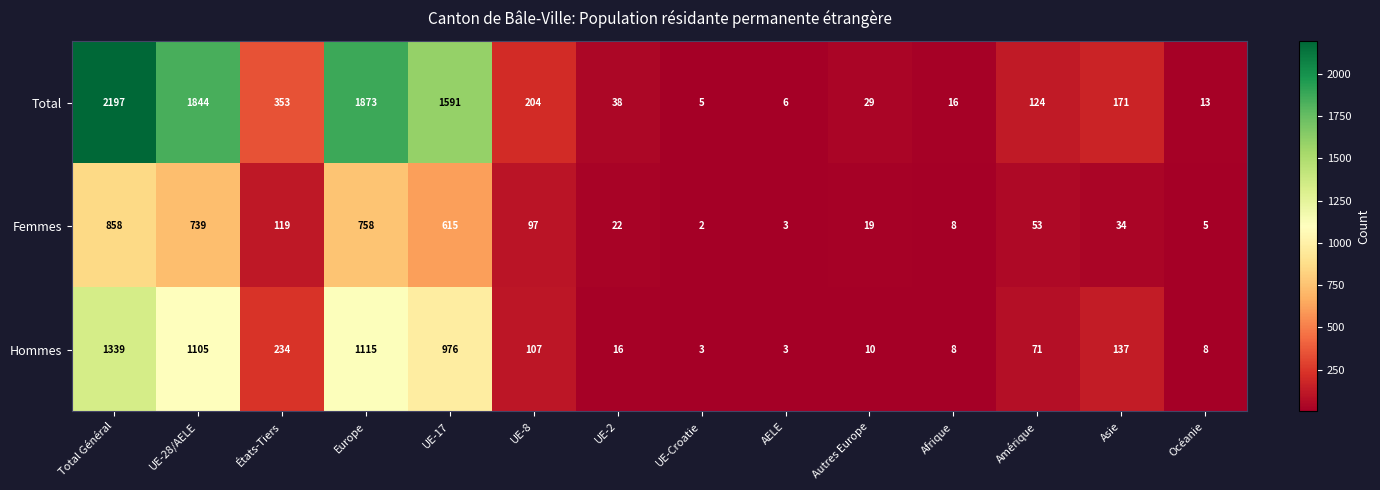

What is the sum of the Total values at AELE and UE-17?

1597